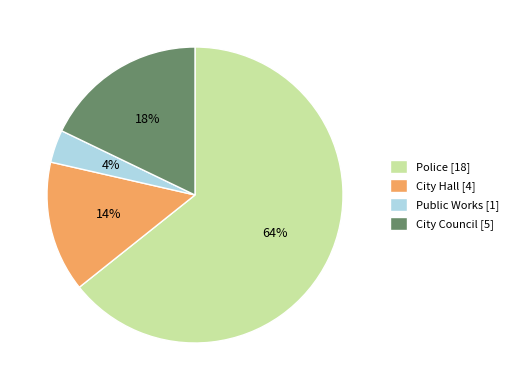

The Public Works slice represents 4% of the pie. True or false?

True